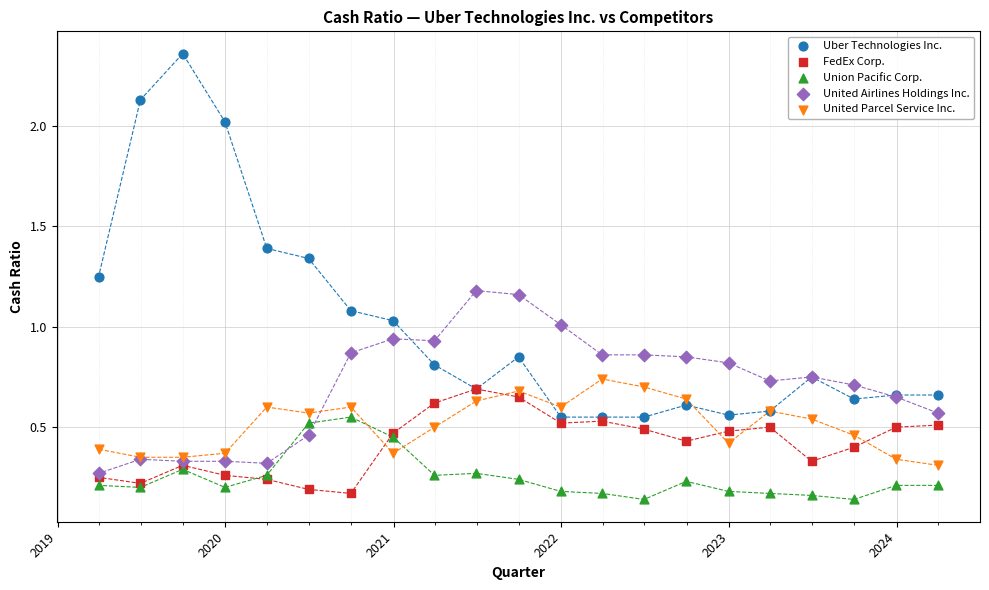

What are all the series names shown in the legend?

Uber Technologies Inc., FedEx Corp., Union Pacific Corp., United Airlines Holdings Inc., United Parcel Service Inc.